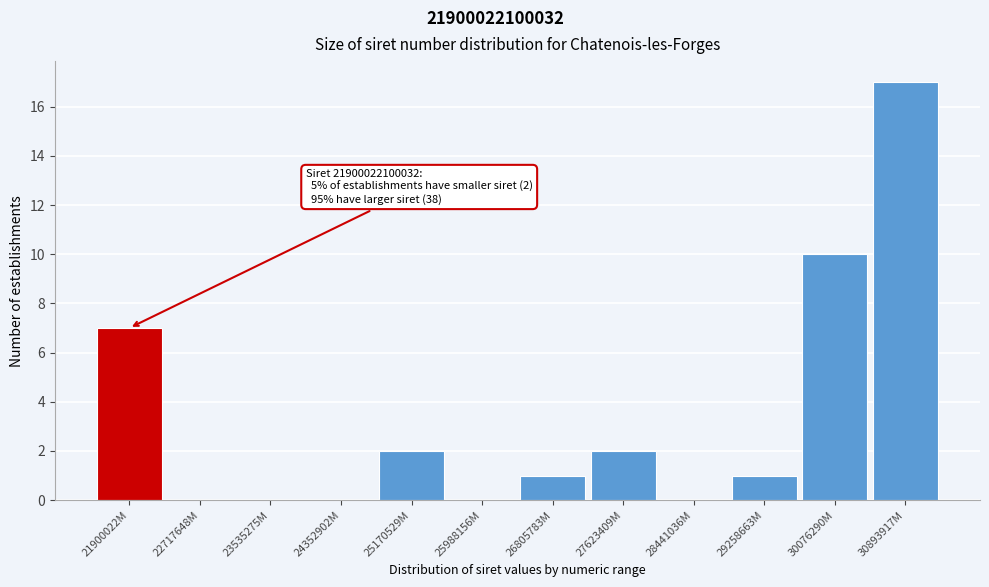

Reading right to left, what are all the values shown in this chart?

30893917M=17	30076290M=10	29258663M=1	28441036M=0	27623409M=2	26805783M=1	25988156M=0	25170529M=2	24352902M=0	23535275M=0	22717648M=0	21900022M=7